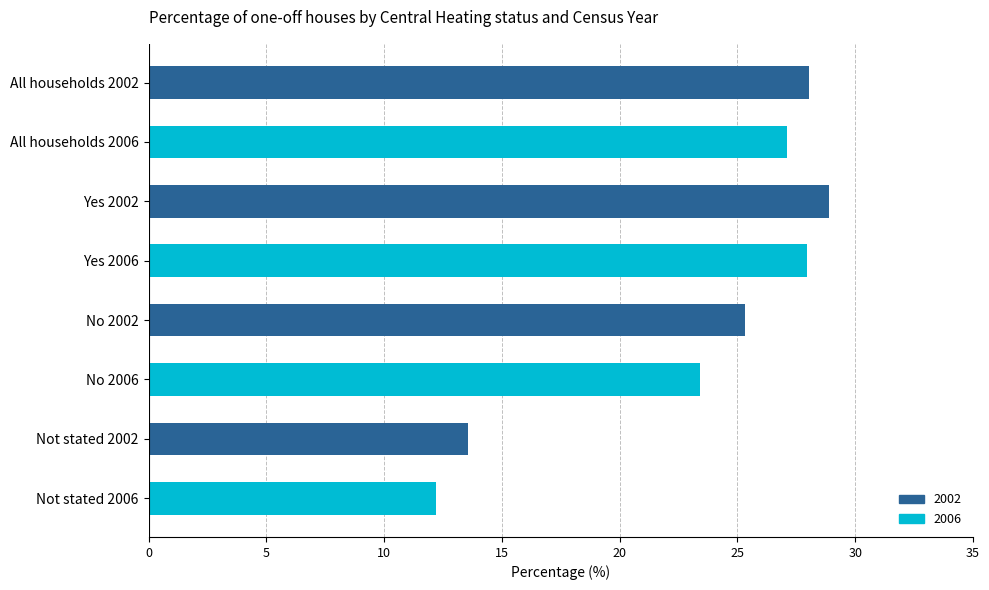

The value at All households 2002 is 28.1. True or false?

True